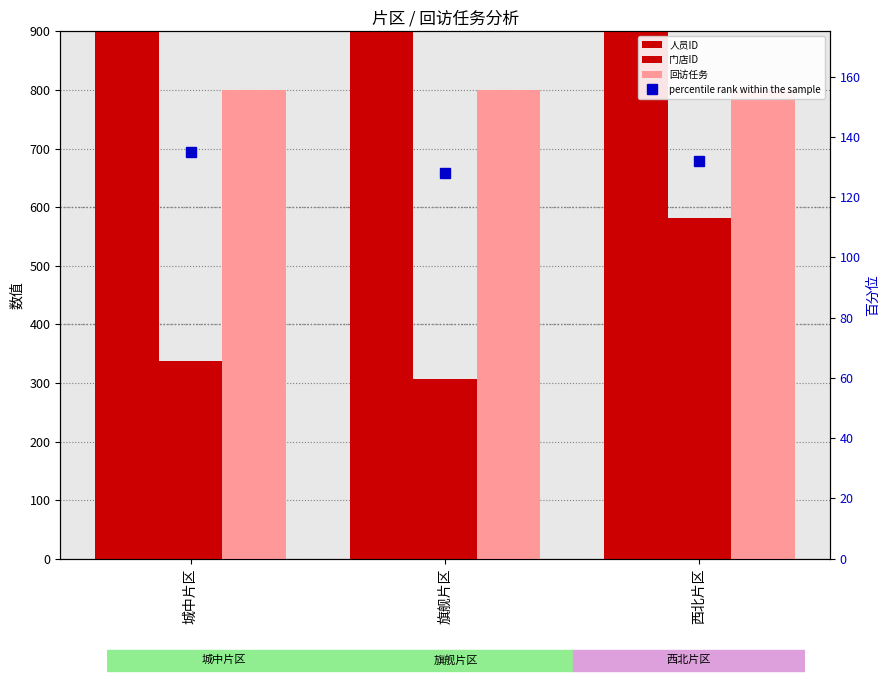

List the labels in order of 回访任务 value, largest first.

城中片区, 旗舰片区, 西北片区